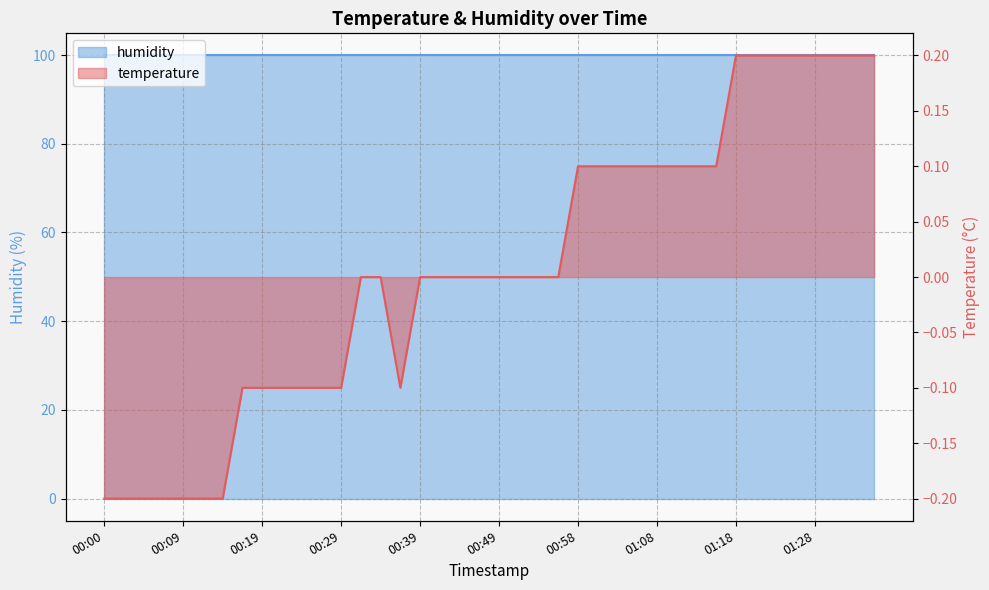

What is the minimum value shown in the chart?

-0.2